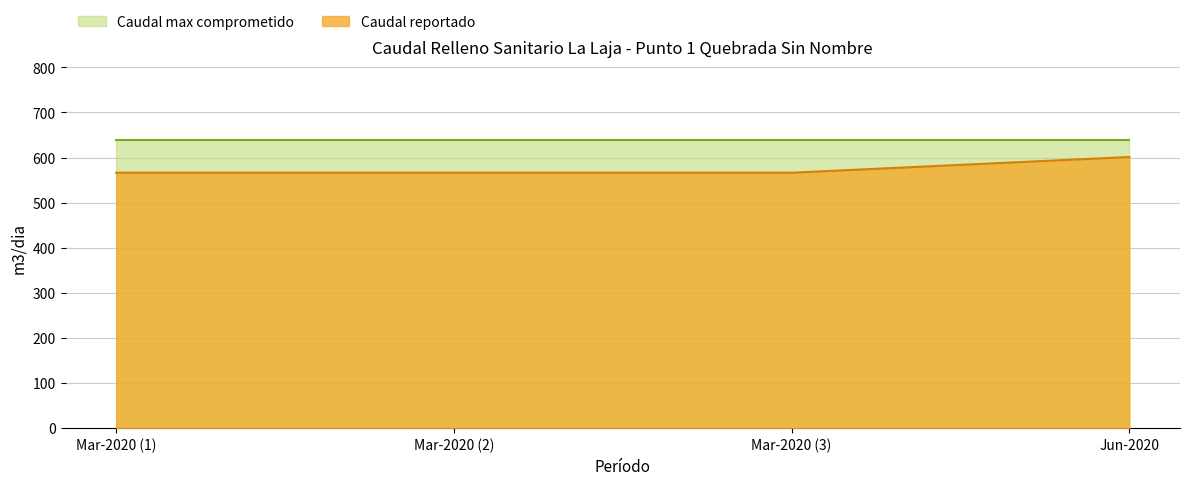

List the series in order of their peak value, lowest first.

Caudal reportado, Caudal max comprometido